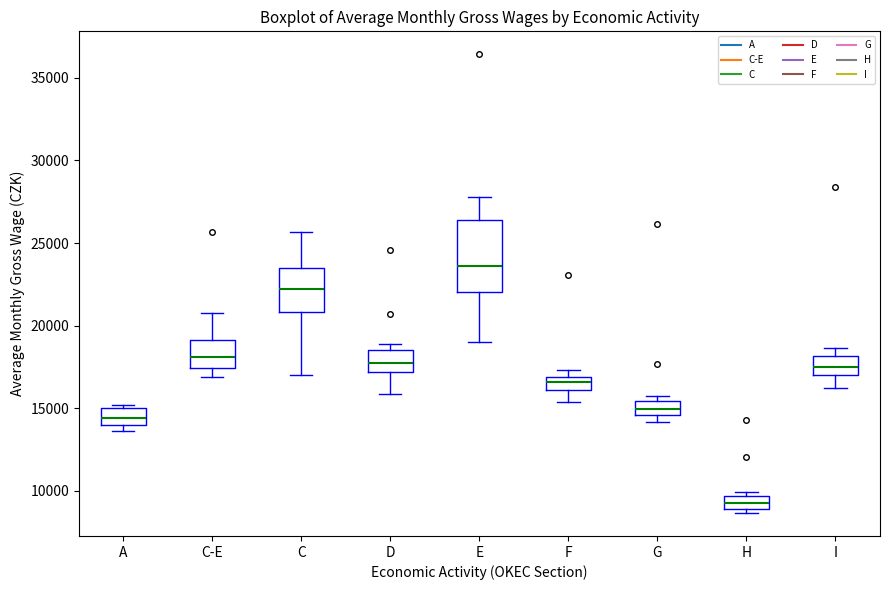

Reading left to right, read every box against the y-axis: the position of its median line, the range the box covers, and the ends of its whiskers. The values are not printed on the chart, so give them approximately, as read against the axis.

A: median 14500, box 14000 to 15000, whiskers 13500 to 15000 (just above the box's upper edge)
C-E: median 18000, box 17500 to 19000, whiskers 17000 to 21000
C: median 22000, box 21000 to 23500, whiskers 17000 to 25500
D: median 17500, box 17000 to 18500, whiskers 16000 to 19000
E: median 23500, box 22000 to 26500, whiskers 19000 to 28000
F: median 16500, box 16000 to 17000, whiskers 15500 to 17500
G: median 15000, box 14500 to 15500, whiskers 14000 to 16000
H: median 9500 (inside the box), box 9000 to 9500, whiskers 8500 to 10000
I: median 17500, box 17000 to 18000, whiskers 16000 to 18500